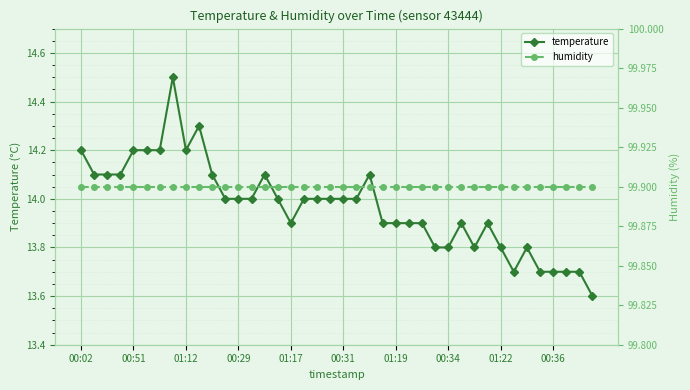

Is it true that temperature equals 3.3 at 18?

False